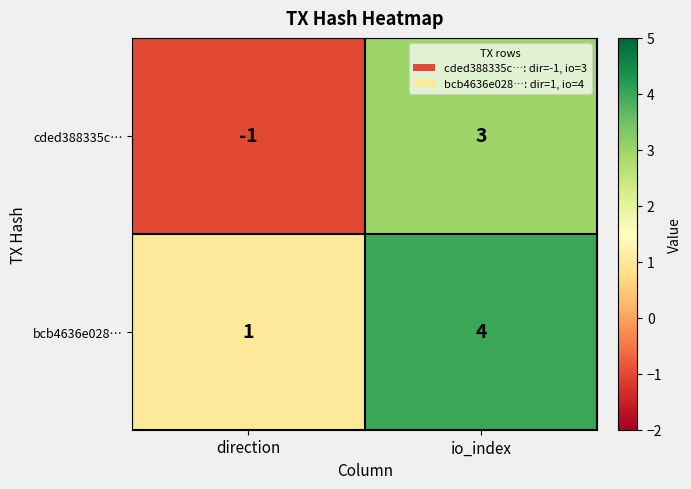

What is the highest value of the bcb4636e028… series?

4